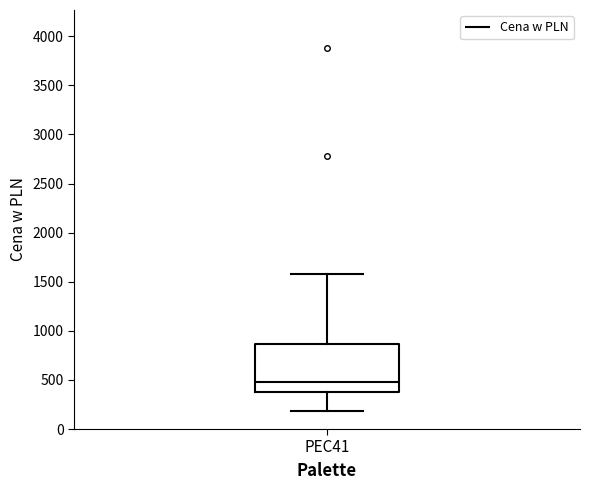

Transcribe this box plot: give where the median line is, the range the box spans, and where the two whiskers end, as read against the y-axis. The values are not printed on the chart, so give them approximately, as read against the axis.

median 500, box 400 to 850, whiskers 200 to 1600